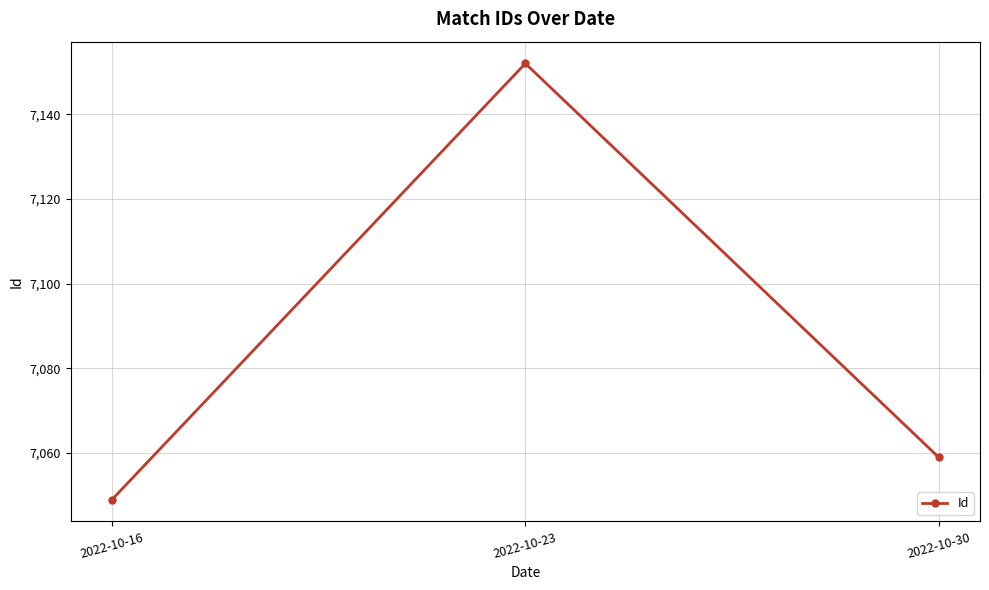

What is the change in value from 2022-10-16 to 2022-10-23?

+103